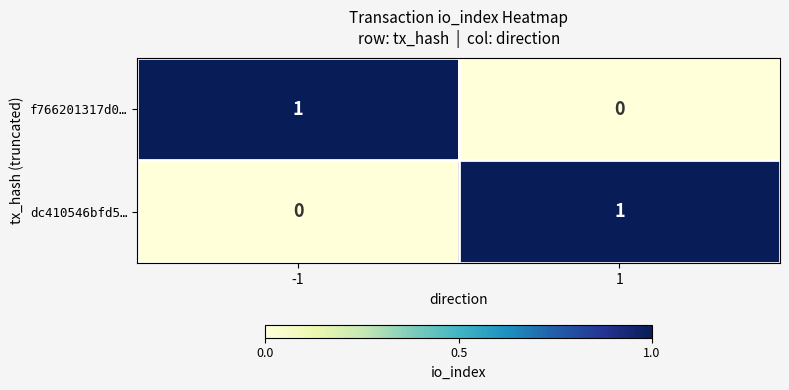

At how many categories does at least one series exceed 0?

2